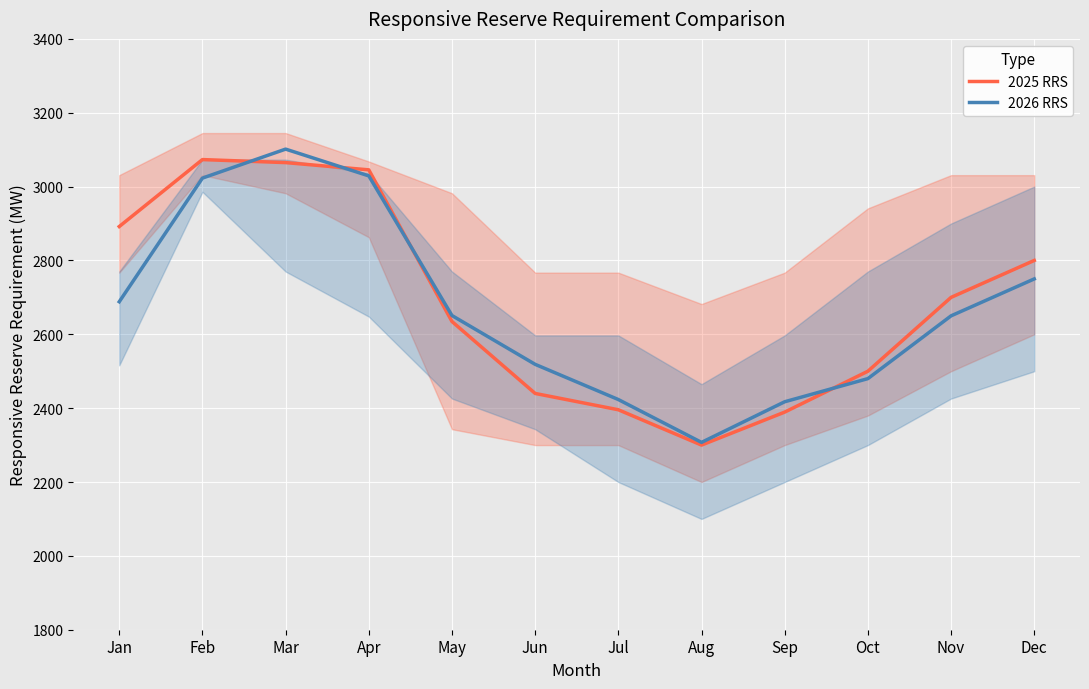

Rank the series by their average value, from highest to lowest.

2025 RRS, 2026 RRS